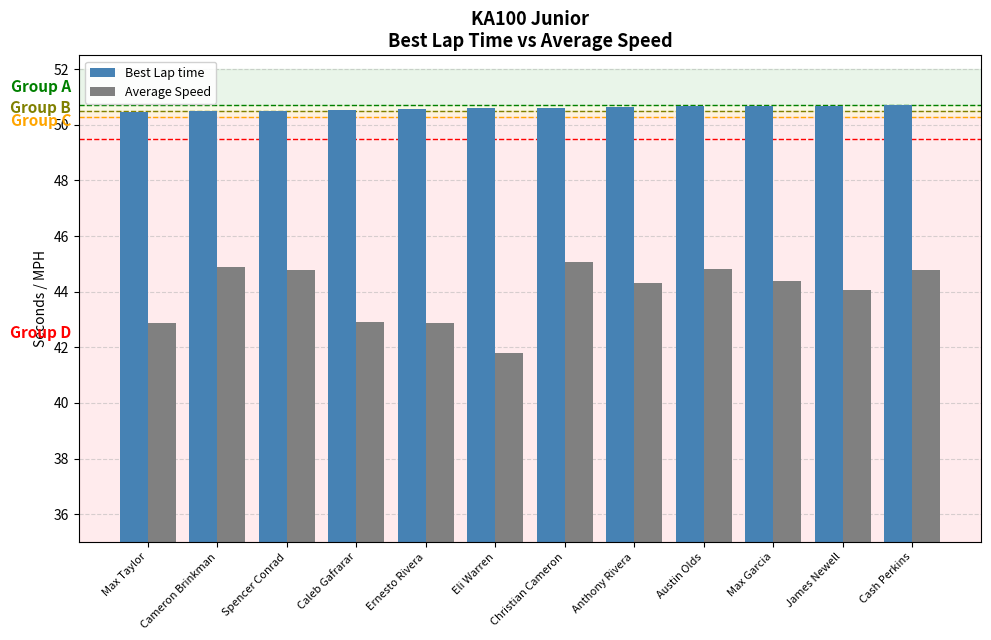

What are all the series names shown in the legend?

Best Lap time, Average Speed